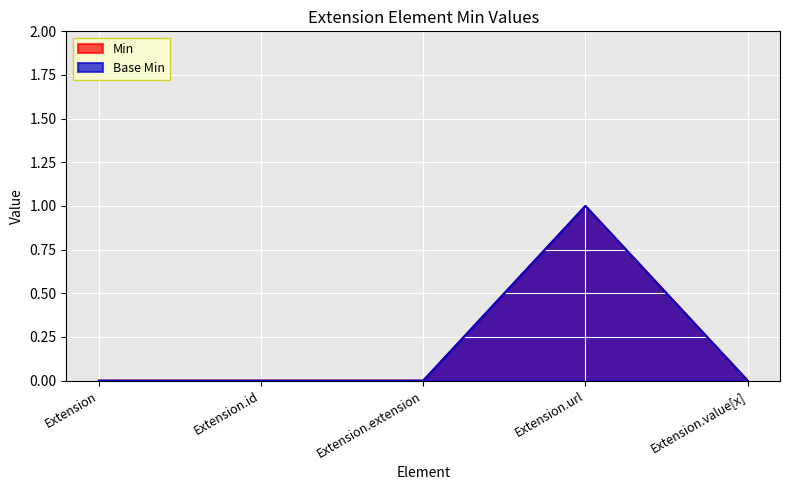

How many data points does each series have?

5